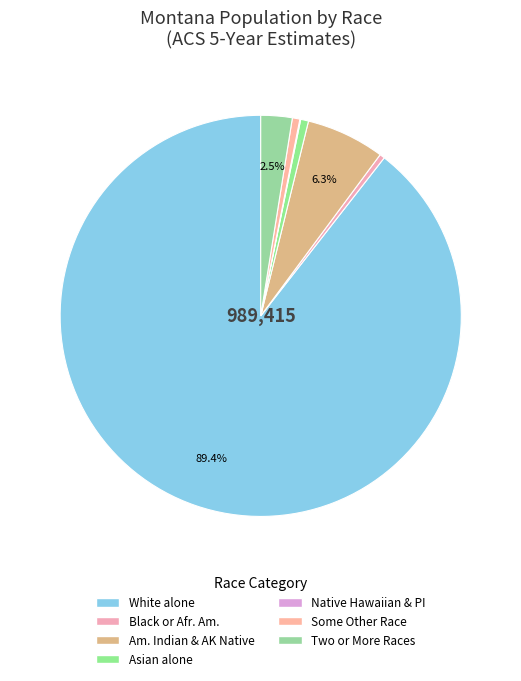

What is the majority slice?

White alone